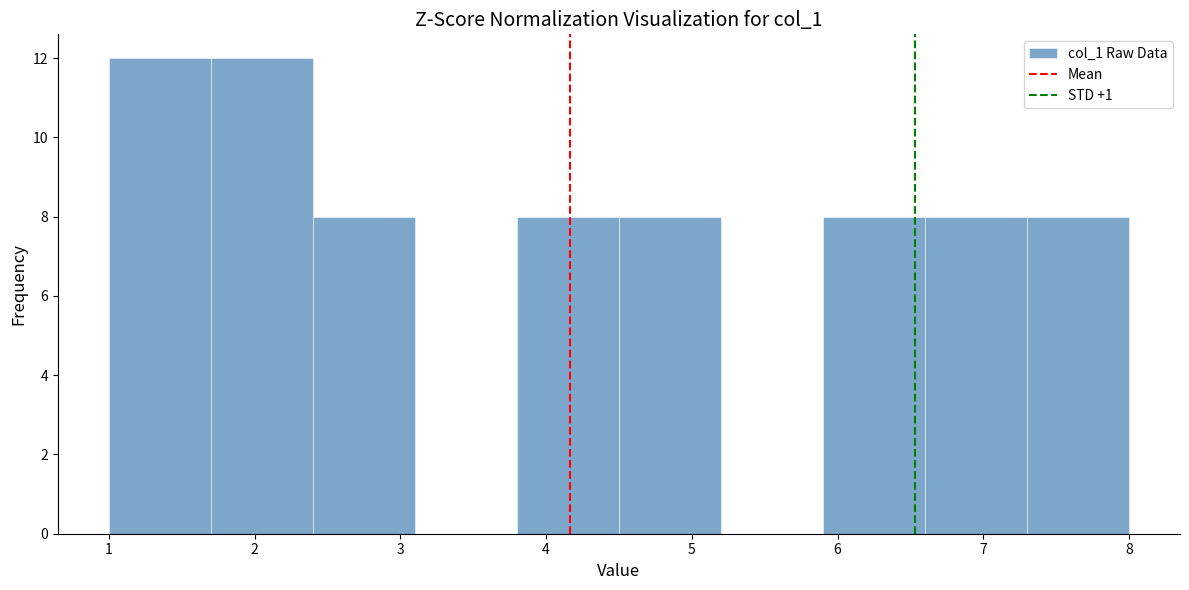

How tall is the bar that spans 5.9 to 6.6 on the x-axis? The values are not printed on the chart, so give them approximately, as read against the axis.

8